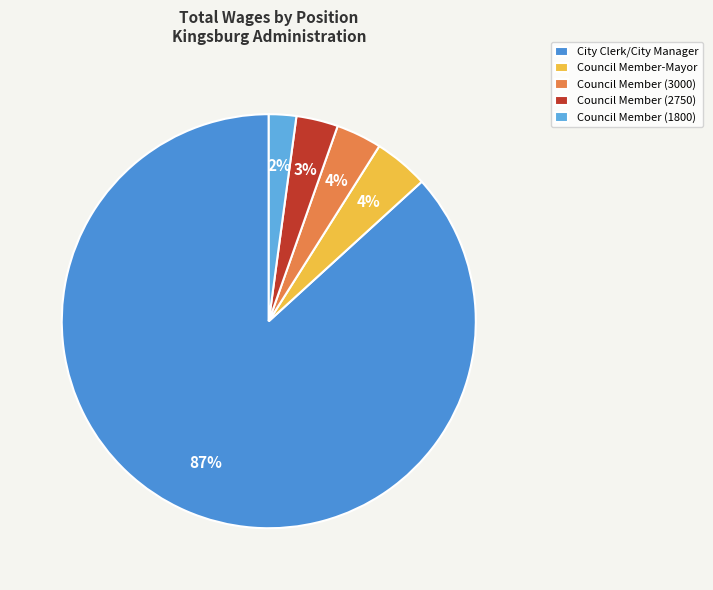

How many slices are in this pie chart?

5